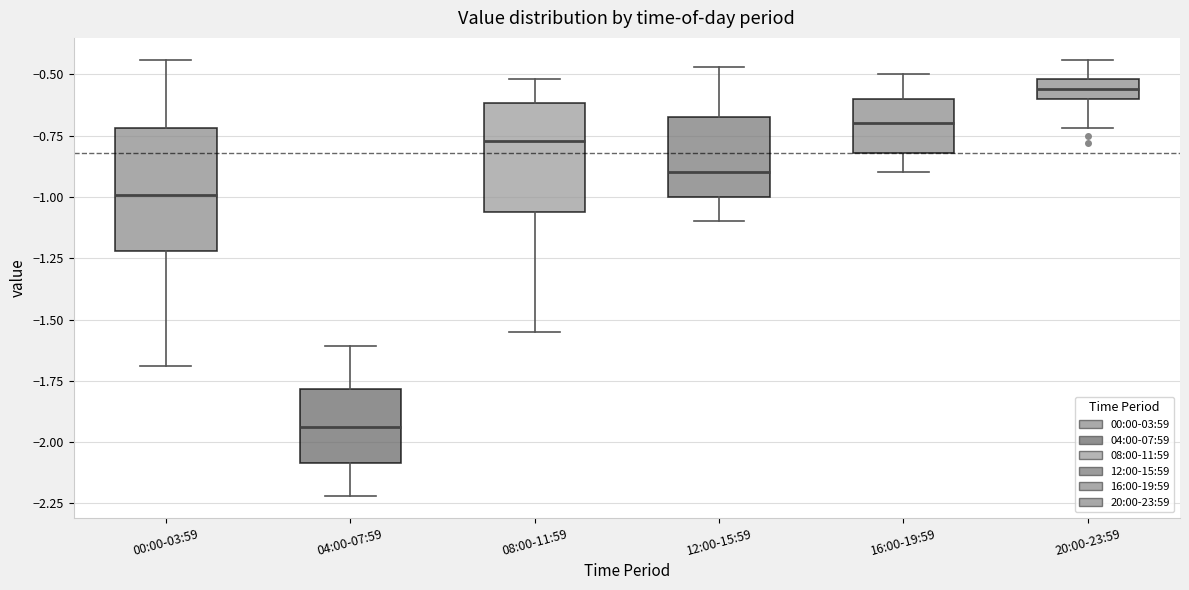

Reading left to right, read every box against the y-axis: the position of its median line, the range the box covers, and the ends of its whiskers. The values are not printed on the chart, so give them approximately, as read against the axis.

00:00-03:59: median -1.00, box -1.20 to -0.70, whiskers -1.70 to -0.45
04:00-07:59: median -1.95, box -2.10 to -1.80, whiskers -2.20 to -1.60
08:00-11:59: median -0.75, box -1.05 to -0.60, whiskers -1.55 to -0.50
12:00-15:59: median -0.90, box -1.00 to -0.65, whiskers -1.10 to -0.45
16:00-19:59: median -0.70, box -0.80 to -0.60, whiskers -0.90 to -0.50
20:00-23:59: median -0.55, box -0.60 to -0.50, whiskers -0.70 to -0.45